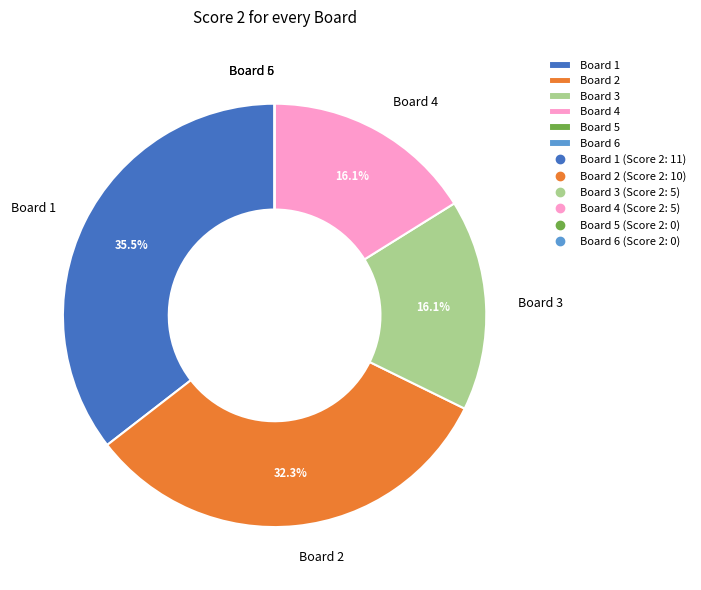

Which slice is the largest?

Board 1